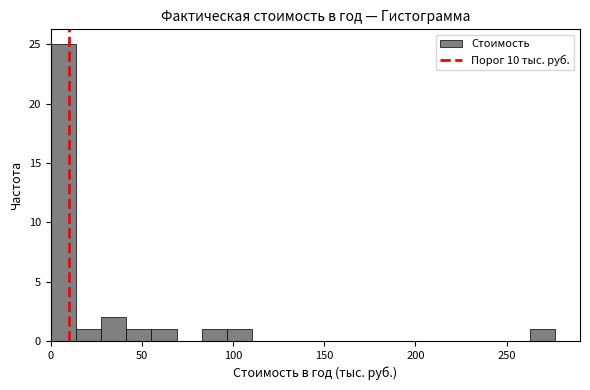

Read against the x-axis, roughly where is the centre of the tallest bar?

5